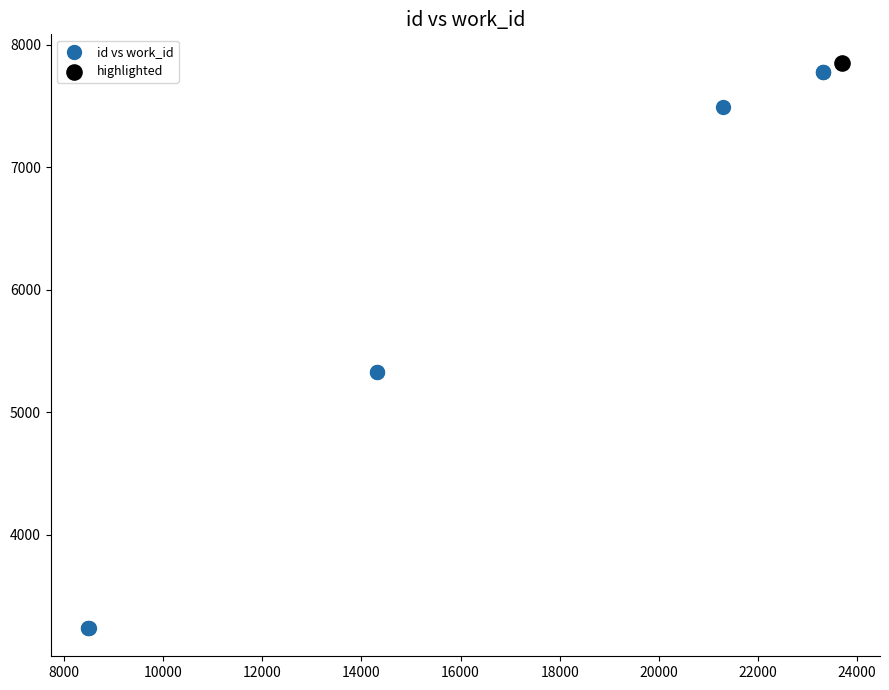

What are all the series names shown in the legend?

id vs work_id, highlighted